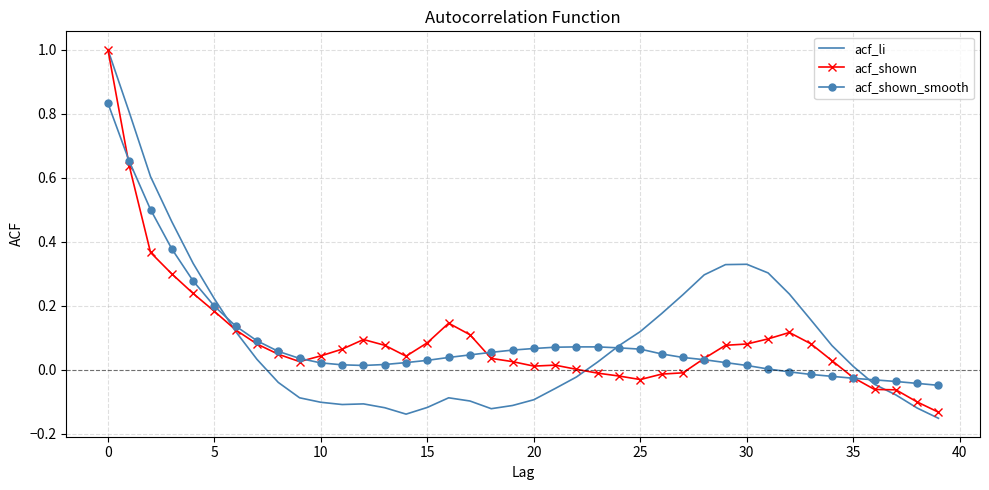

Which series has the widest spread of values?

acf_li